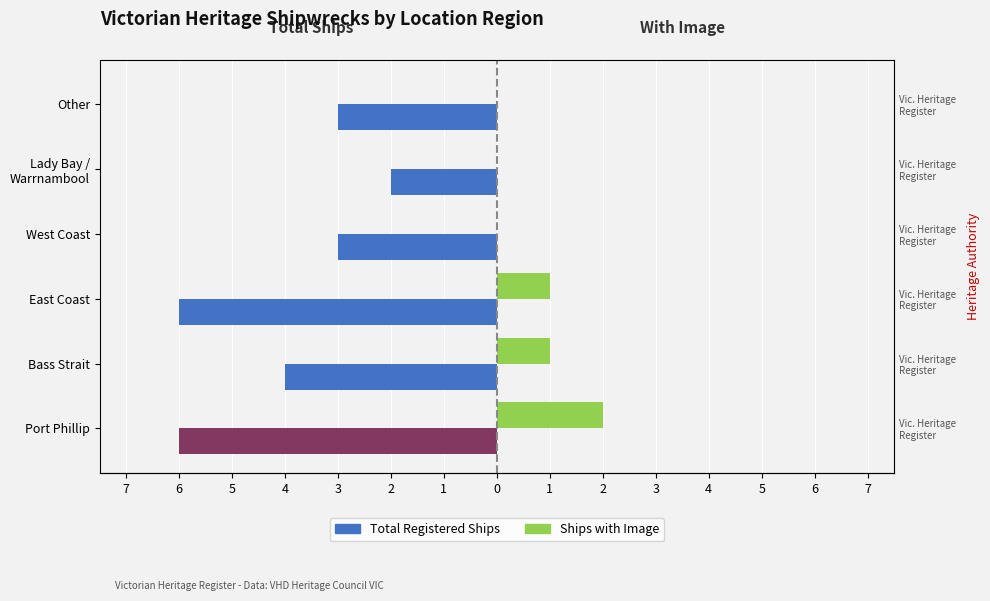

Does the chart contain stacked bars?

No